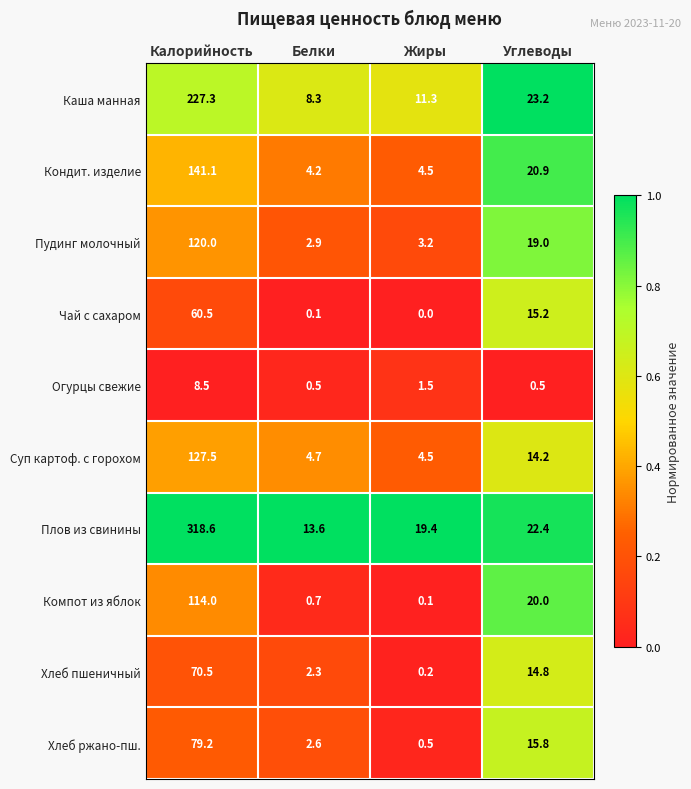

Is it true that Кондит. изделие equals 4.2 at Белки?

True